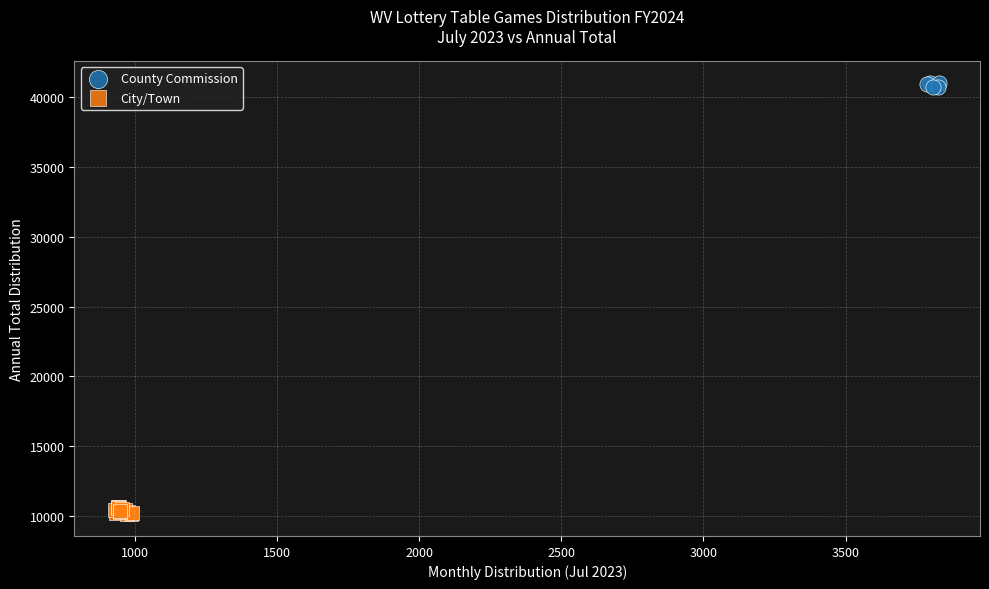

What are all the series names shown in the legend?

County Commission, City/Town